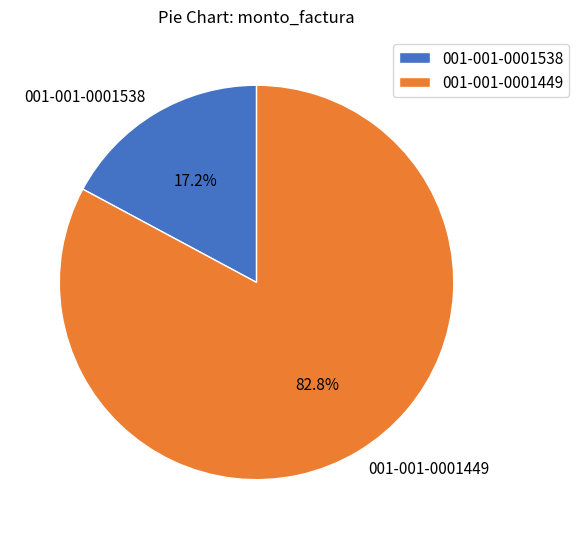

Which category has the biggest portion of the pie?

001-001-0001449